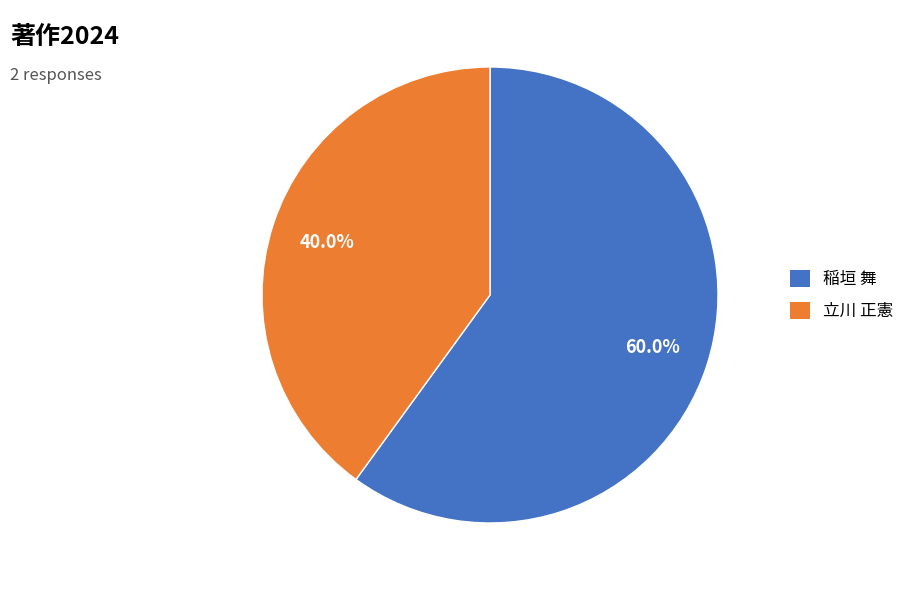

How many segments does this pie chart have?

2